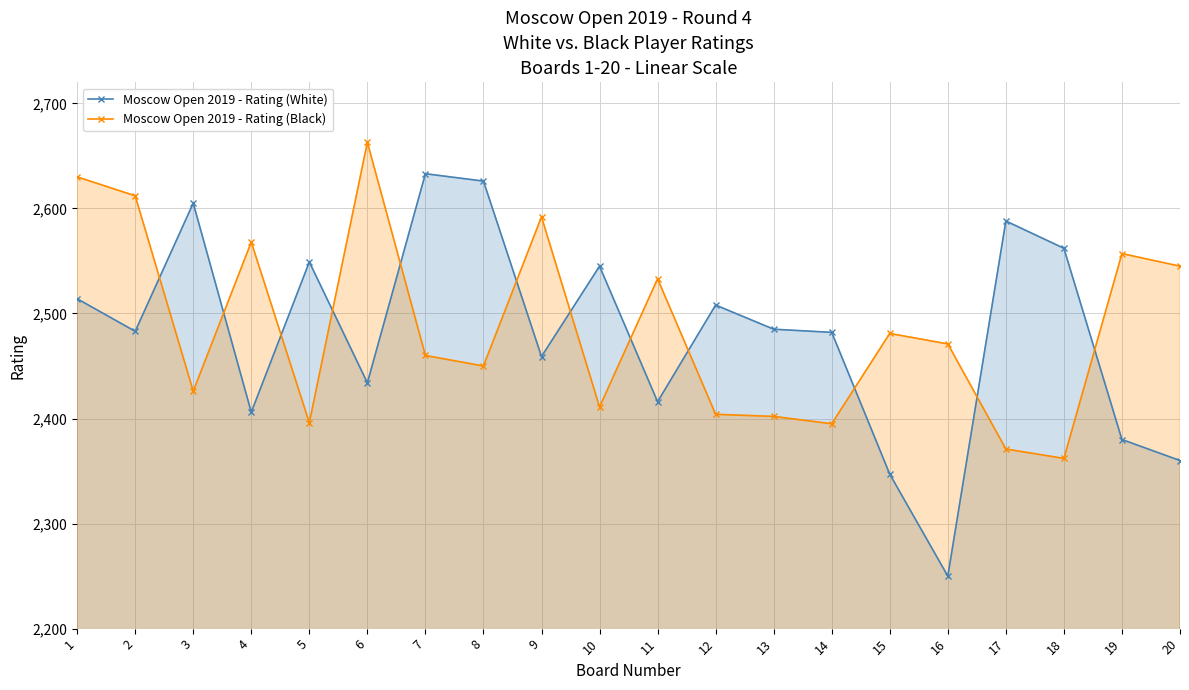

What is the value of the Moscow Open 2019 - Rating (Black) point at the 6th from the left?

2663